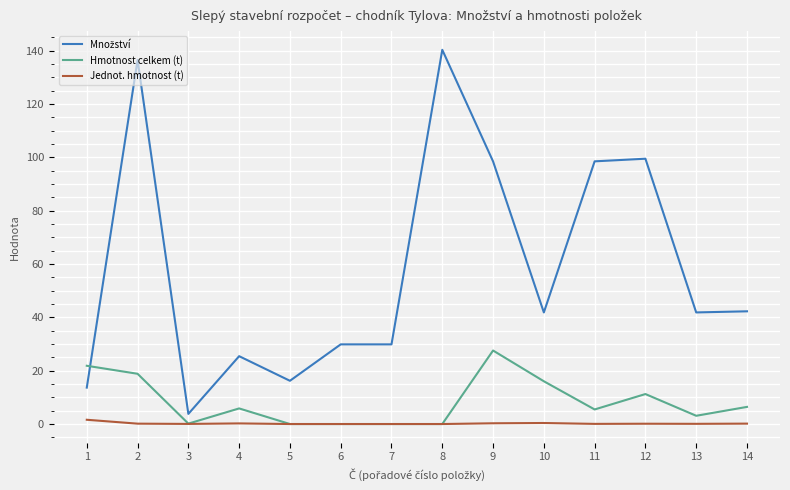

What is the average value of the Hmotnost celkem (t) series?

8.3